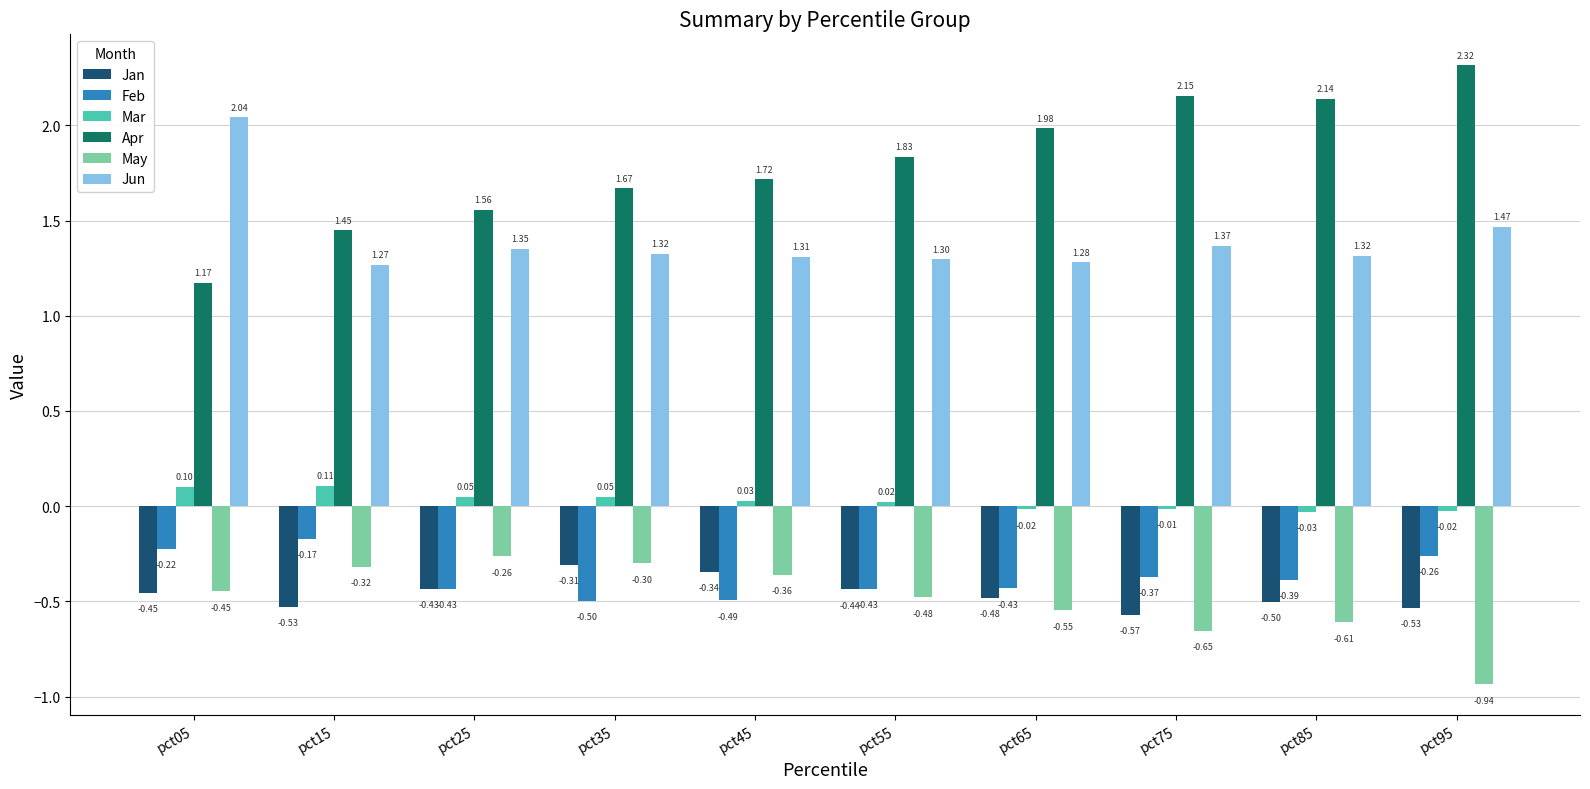

What is the difference between the maximum and minimum values in the Feb series?

0.3